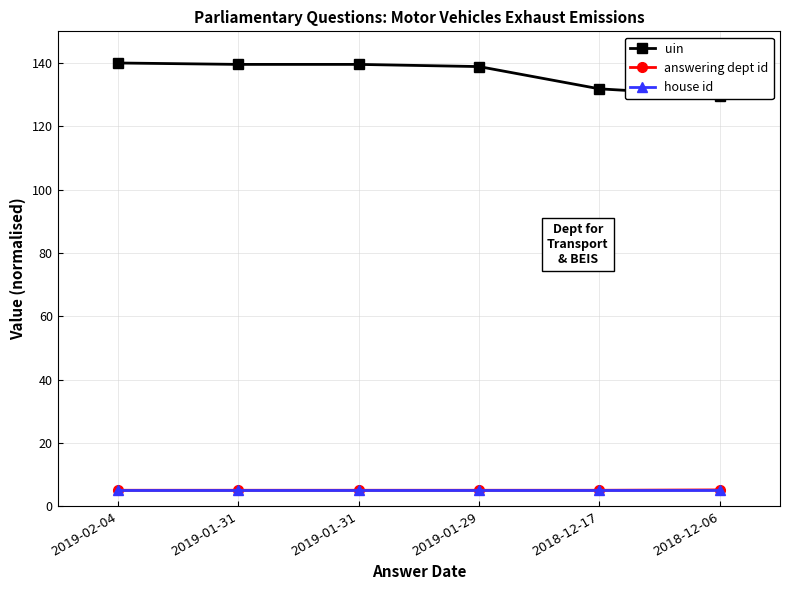

Is the value of uin at 2019-01-31 greater than the value of answering dept id at 2018-12-17?

Yes